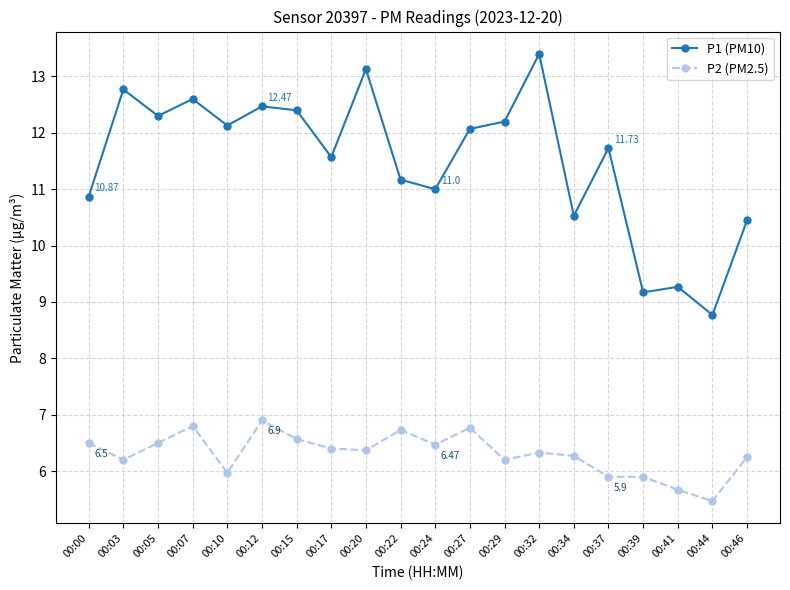

True or false: P1 (PM10) has a value of 21.4 at 00:32.

False